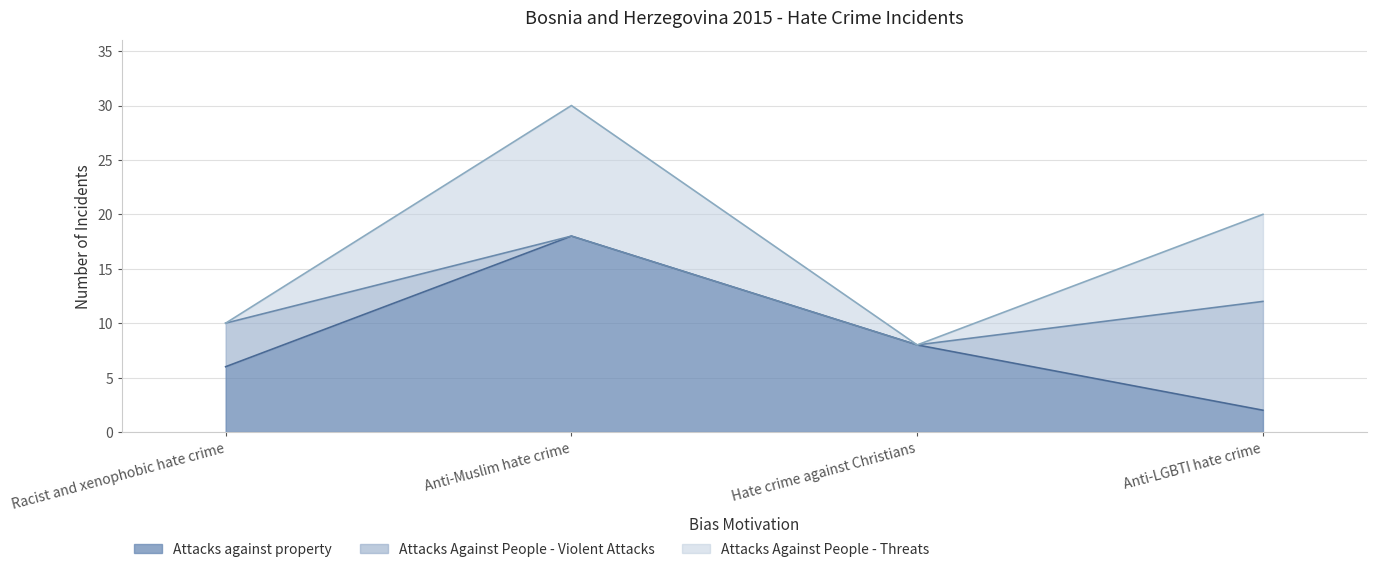

What is the lowest value of the Attacks against property series?

2